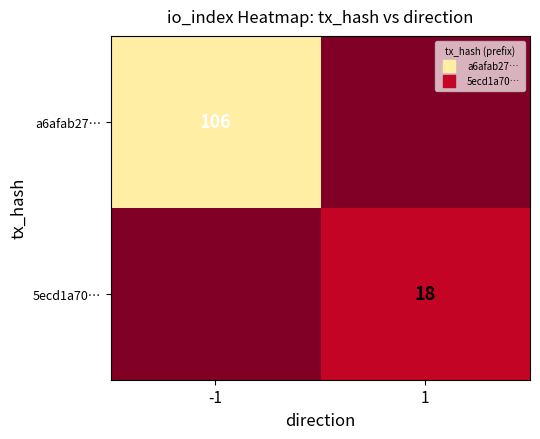

The value of a6afab27… at -1 is 33. True or false?

False